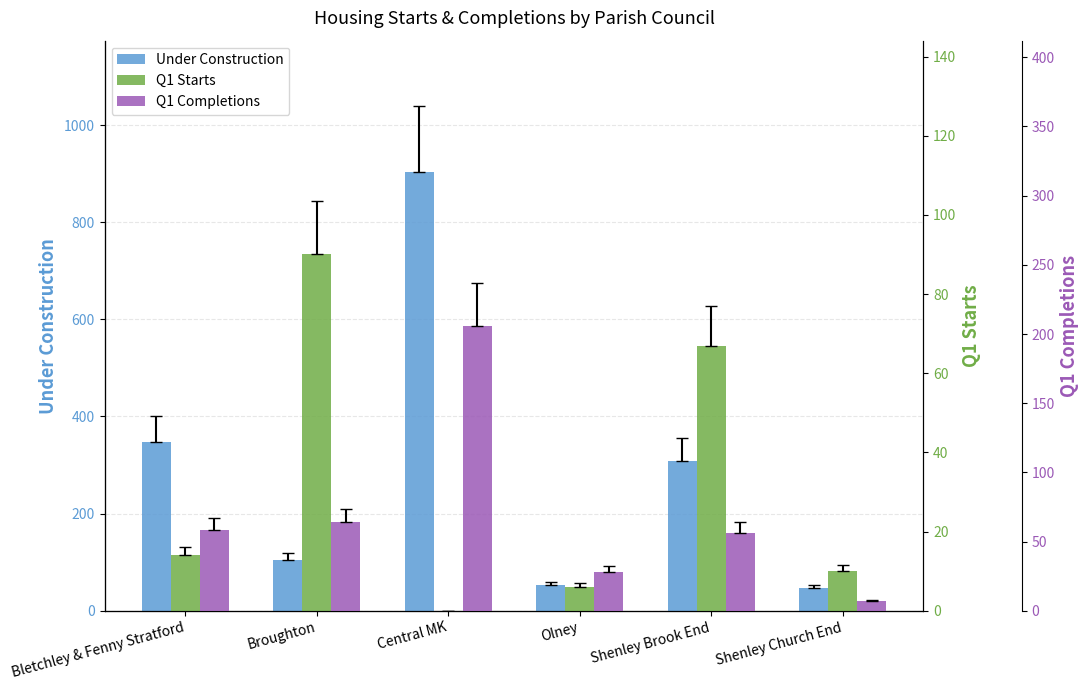

What position from the right is Shenley Brook End?

2